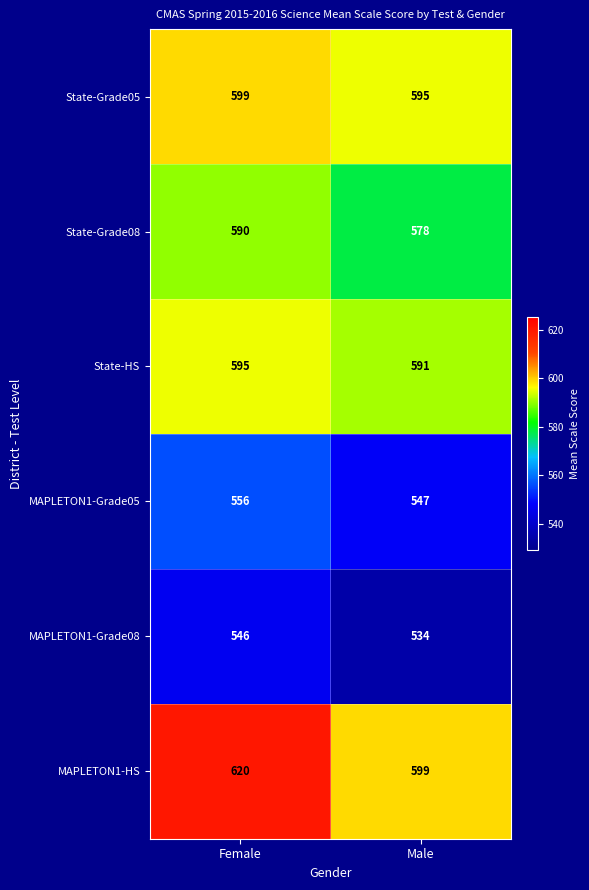

What is the approximate value of MAPLETON1-Grade05 at Female?

556